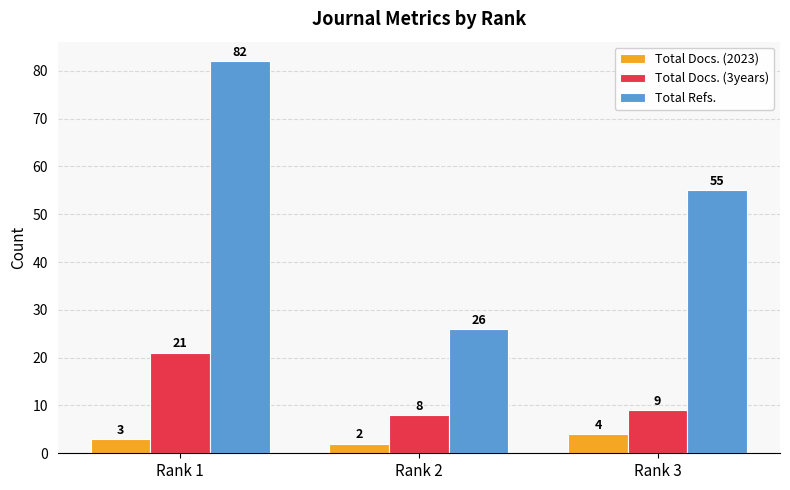

At which category does the chart reach its minimum across all series?

Rank 2